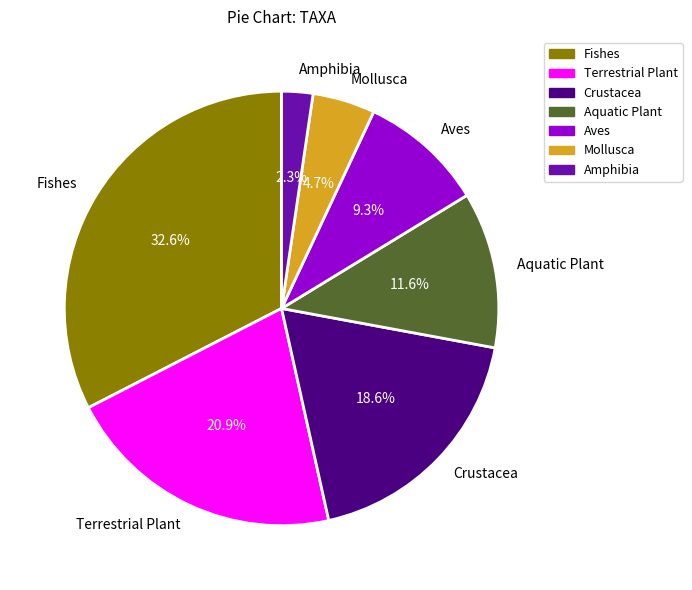

True or false: Fishes accounts for 33% of the total.

True